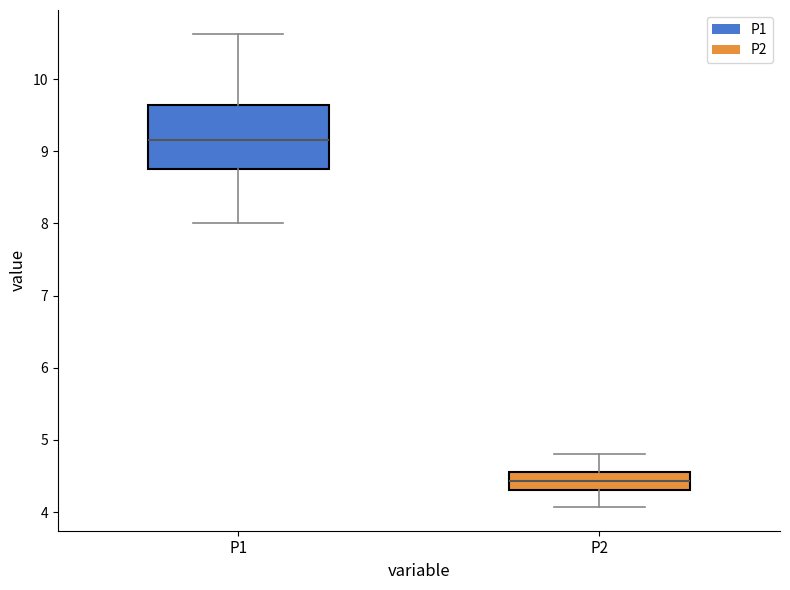

Where is the upper edge of the box for P1 on the y-axis? The values are not printed on the chart, so give them approximately, as read against the axis.

9.6